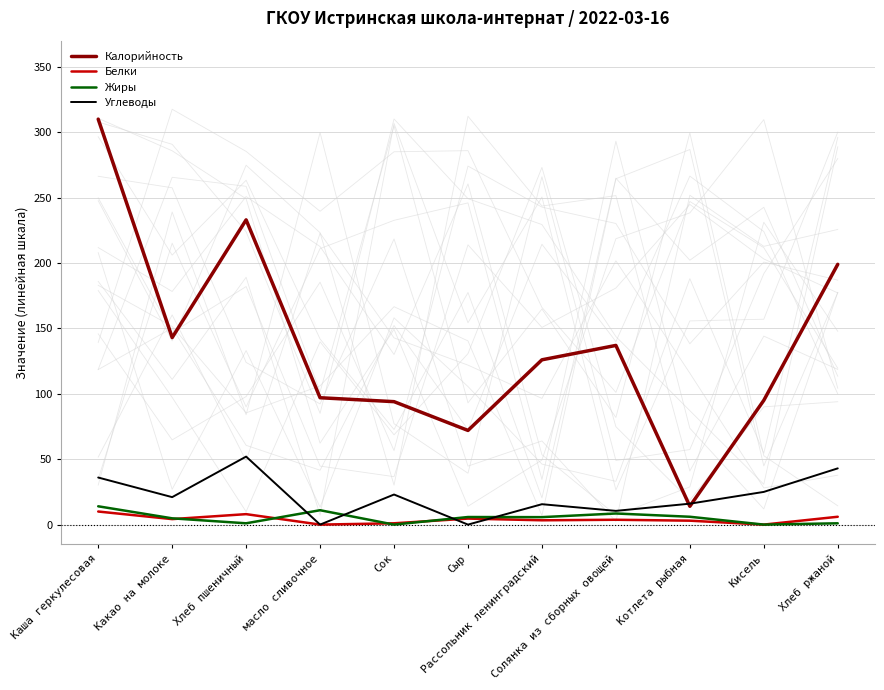

What is the difference between the second highest and minimum values in the Калорийность series?

219.0